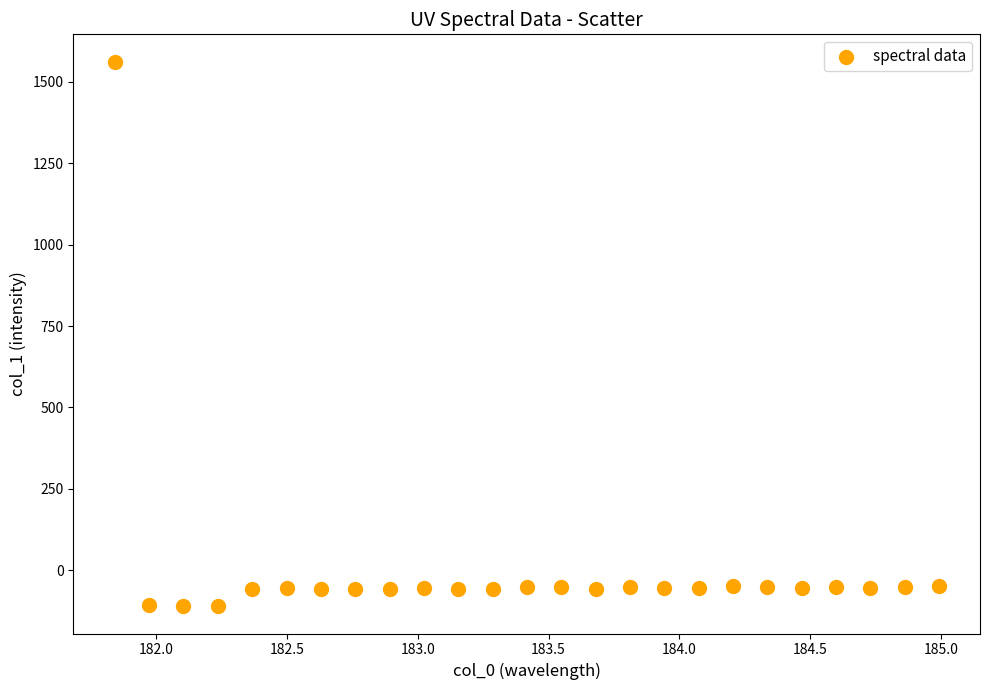

What is the range of X values (max minus min)?

3.1